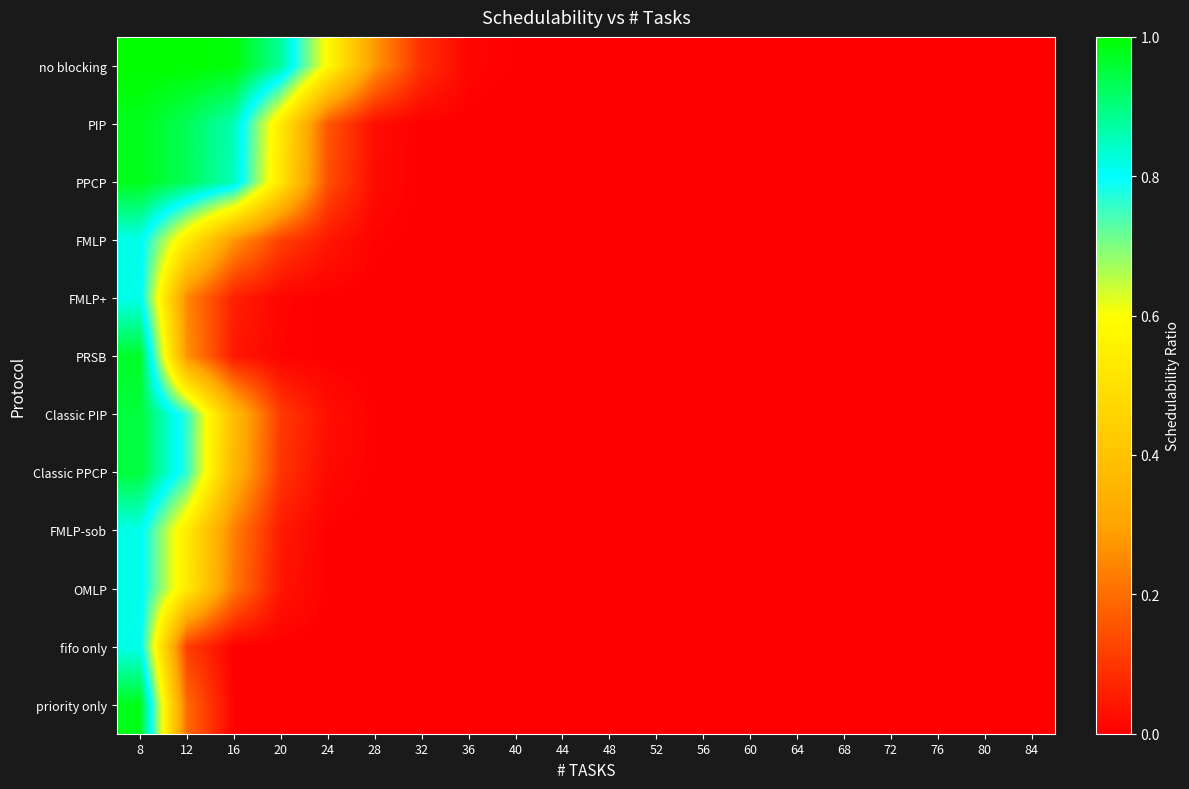

Which has a higher value, 20 or 64?

20